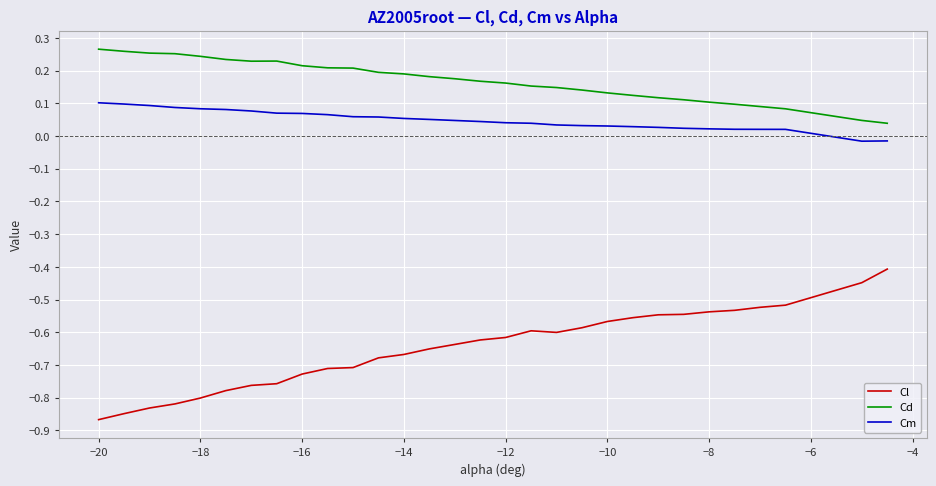

What is the difference between the maximum and minimum values in the Cl series?

0.5